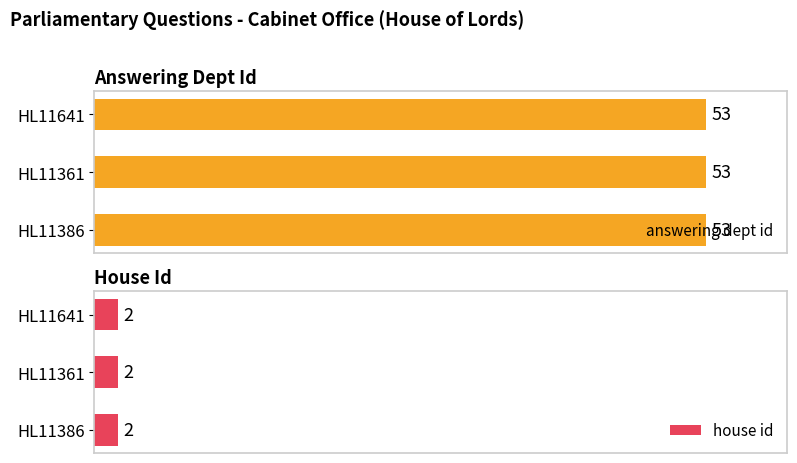

How many bars are there in total?

6